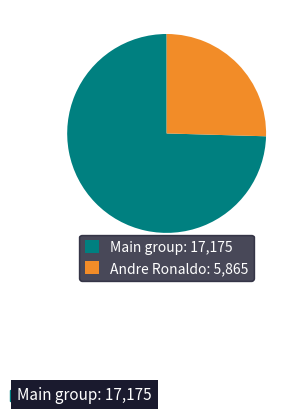

Which has a higher value, Main group: 17,175 or Andre Ronaldo: 5,865?

Main group: 17,175